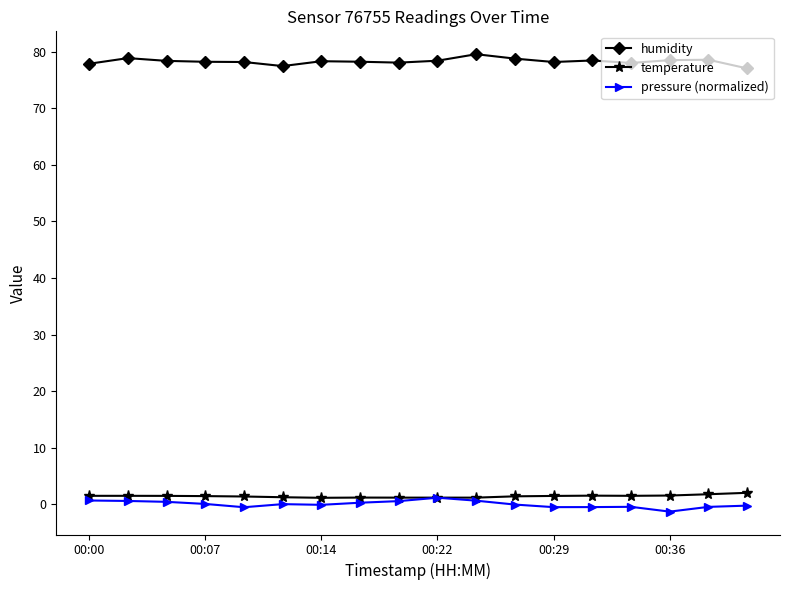

Which series has the largest total across all categories?

humidity